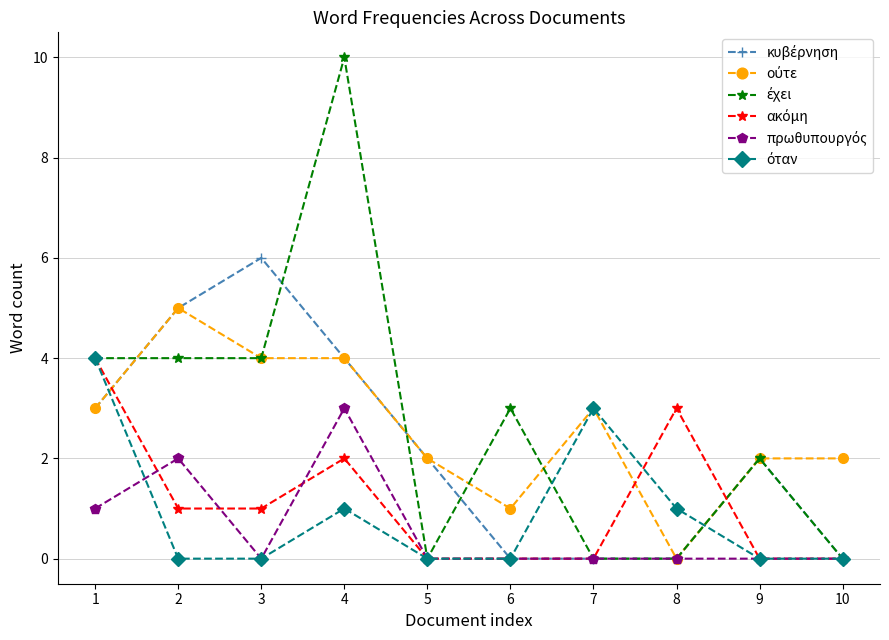

At which category is the sum across all series the highest?

4